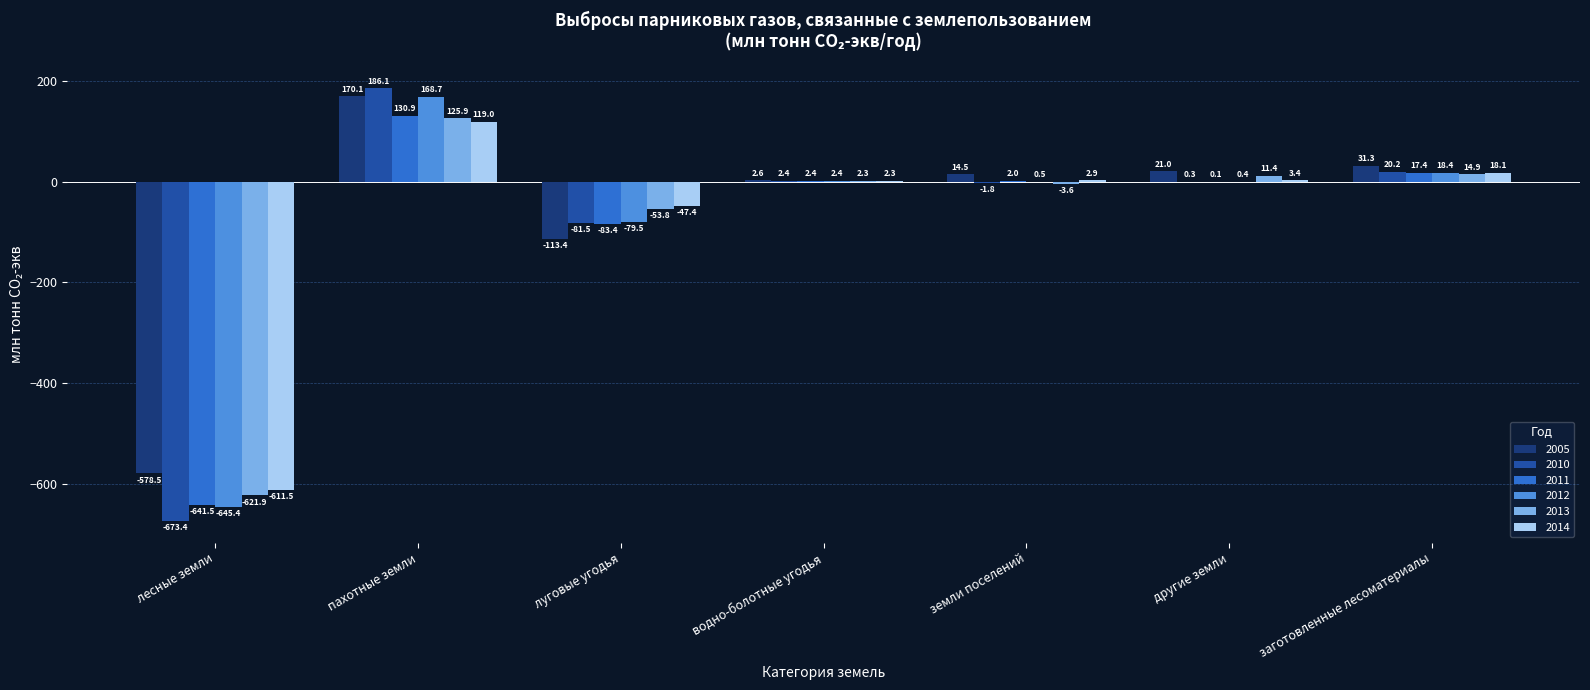

How many values in the 2010 series exceed 0?

4